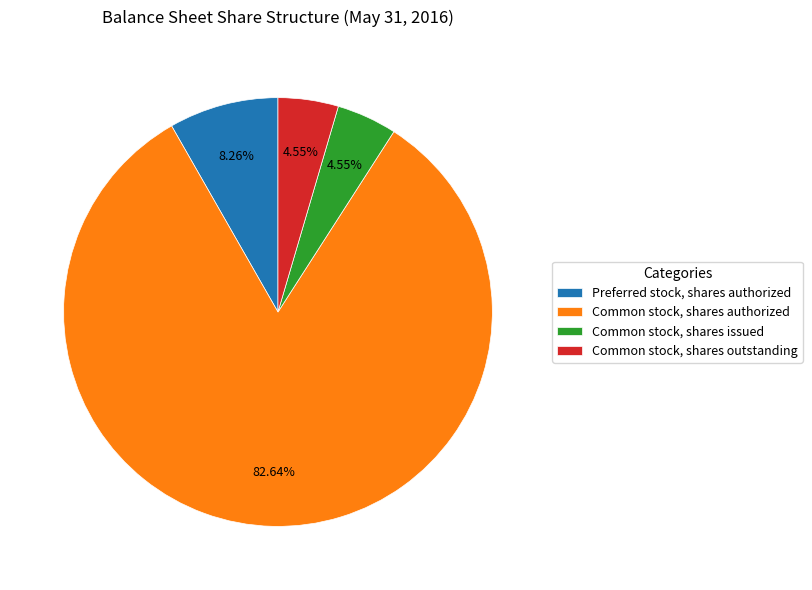

Combined, do Common stock, shares issued and Common stock, shares outstanding account for over 50%?

No